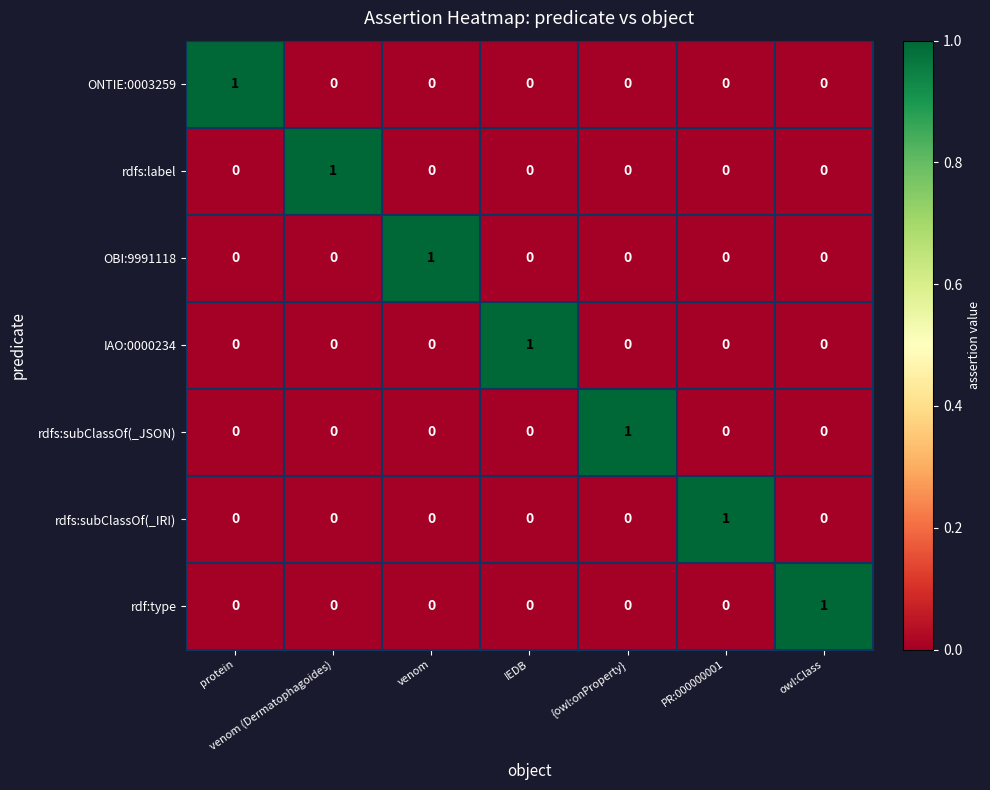

At how many categories does at least one series exceed 0?

7